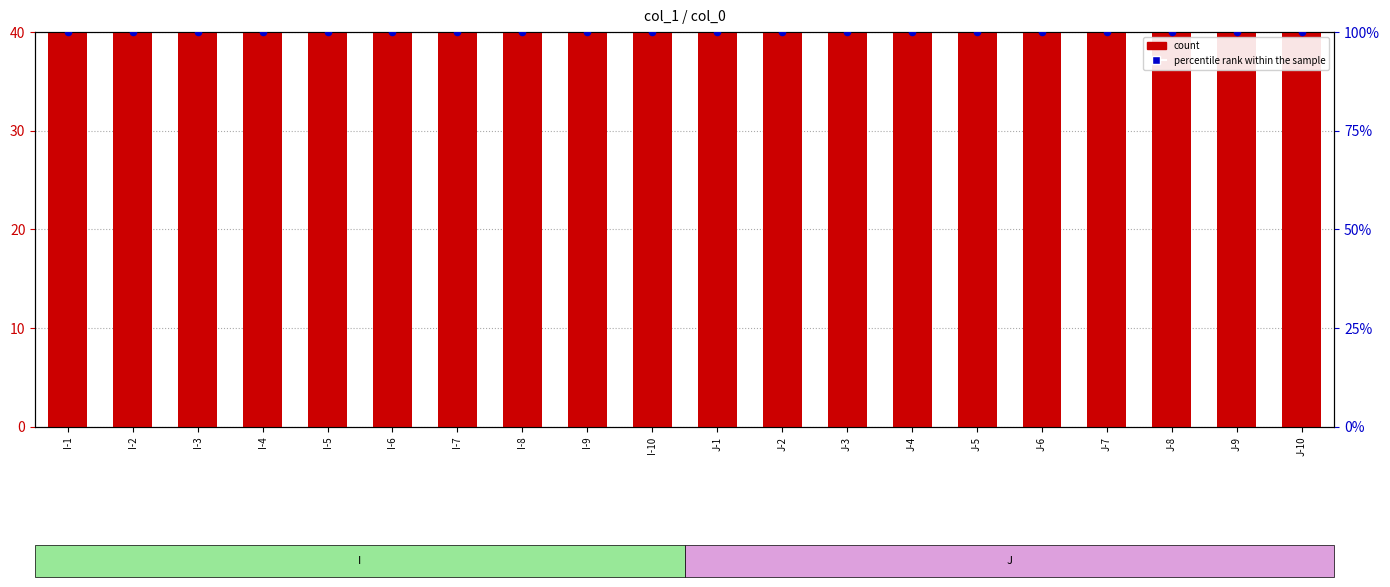

Is the value of count at J-8 greater than the value of percentile rank within the sample at I-1?

No